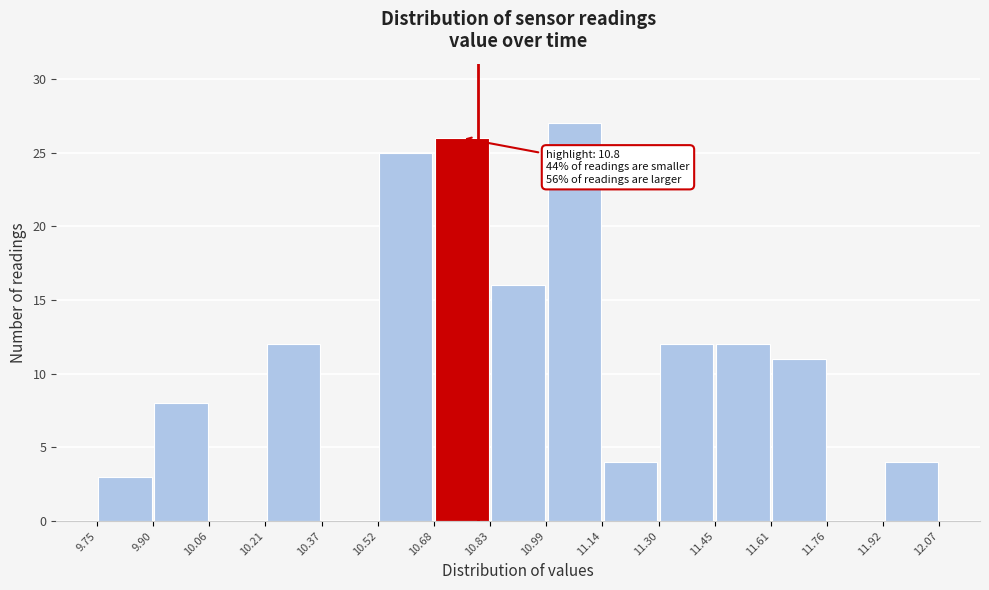

Over which range of the x-axis is the bar tallest?

10.99 to 11.14